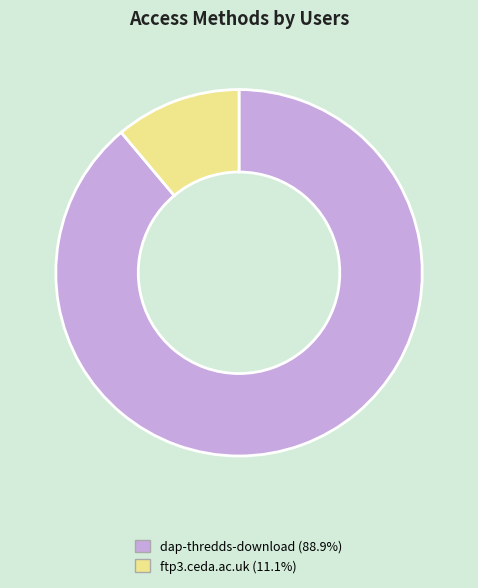

Which has a higher value, ftp3.ceda.ac.uk or dap-thredds-download?

dap-thredds-download